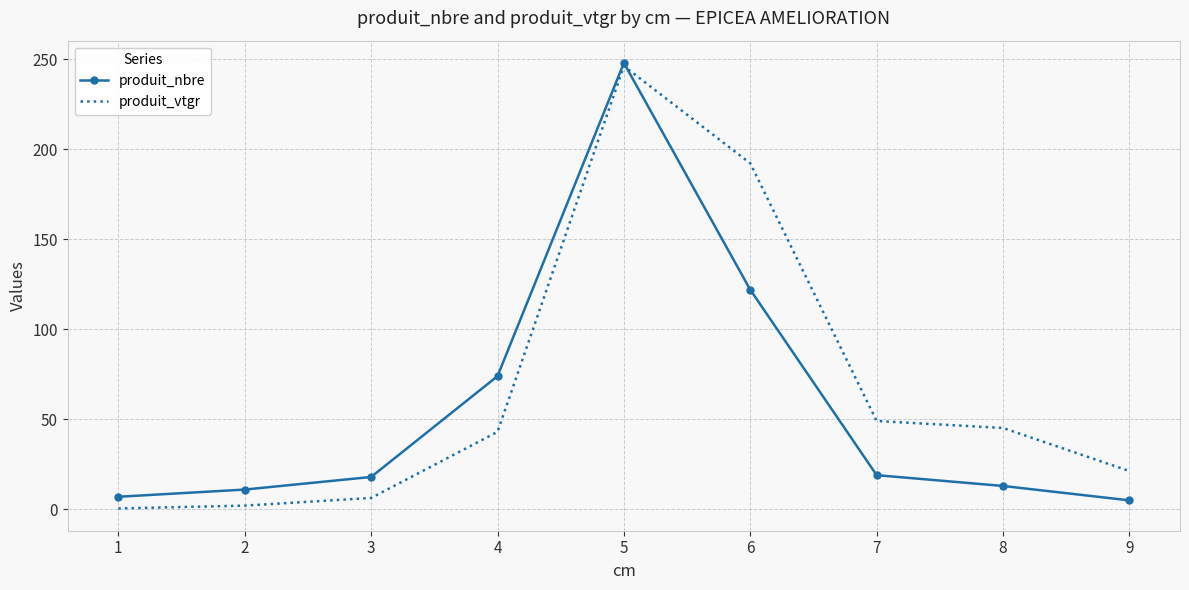

At which category is the sum across all series the highest?

5